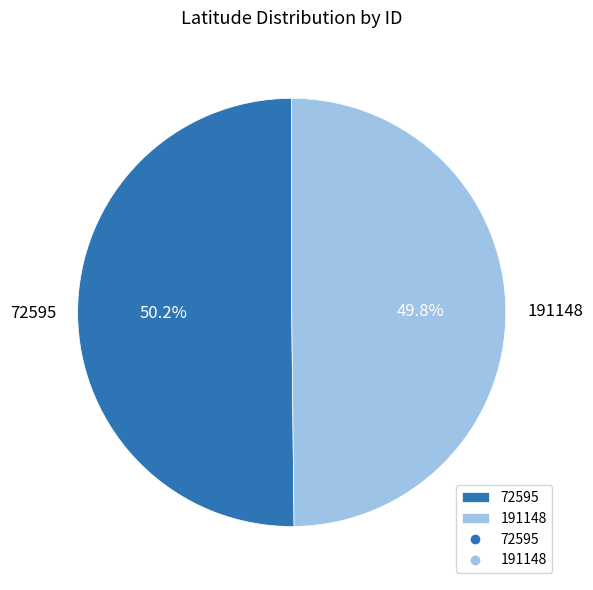

To the nearest percent, what is the combined percentage of 72595 and 191148?

100%